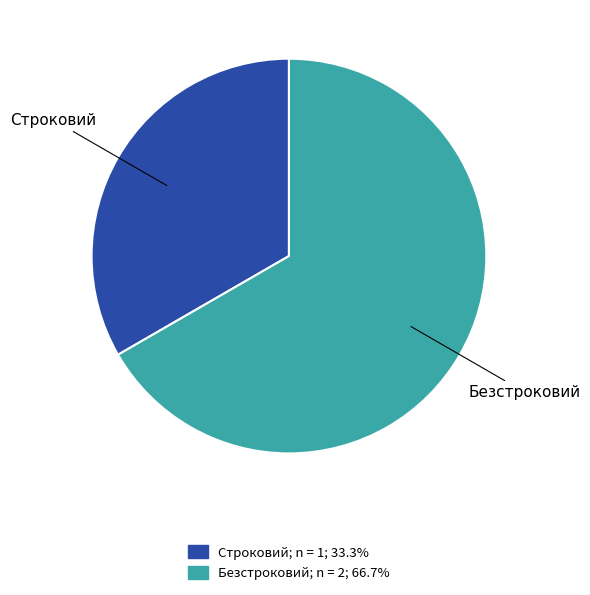

Which slice is the largest?

Безстроковий